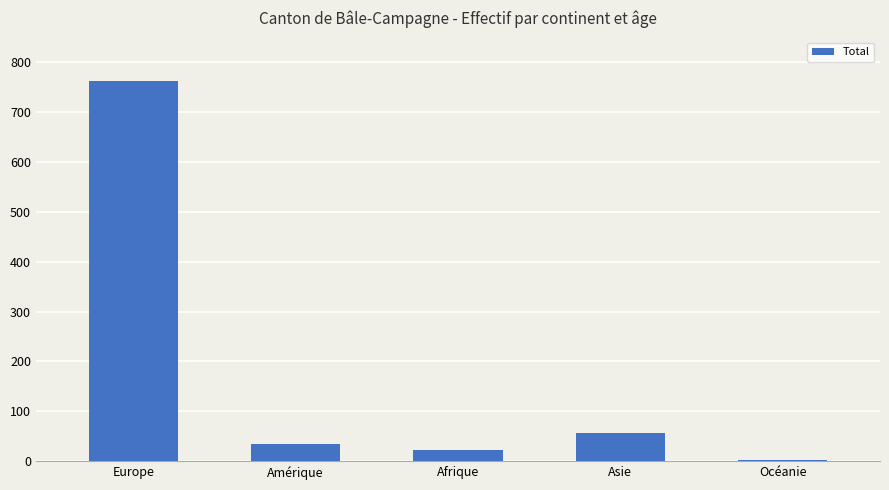

What is the difference between the maximum and minimum values?

759